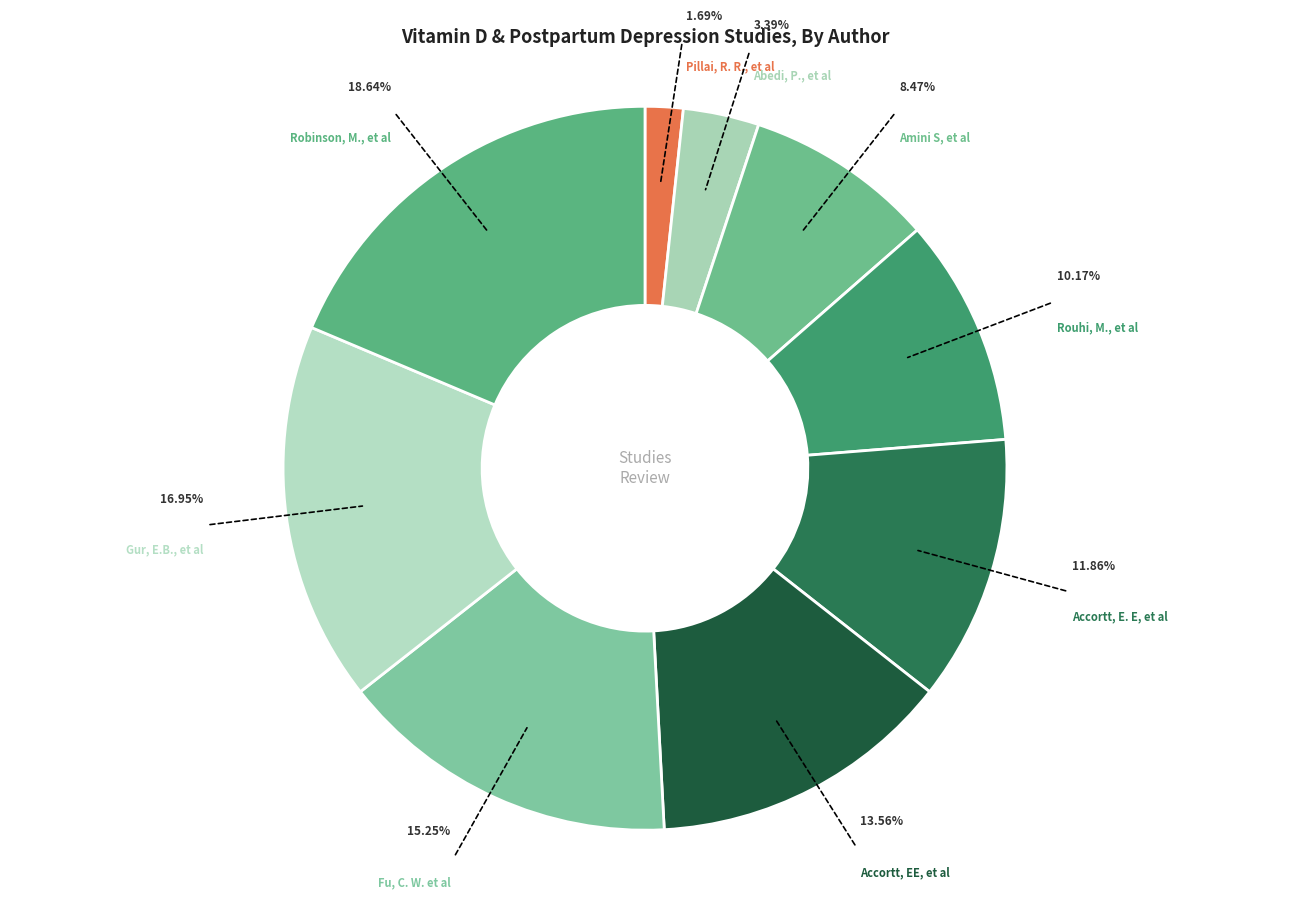

To the nearest percent, what portion does Accortt, E. E, et al represent?

12%